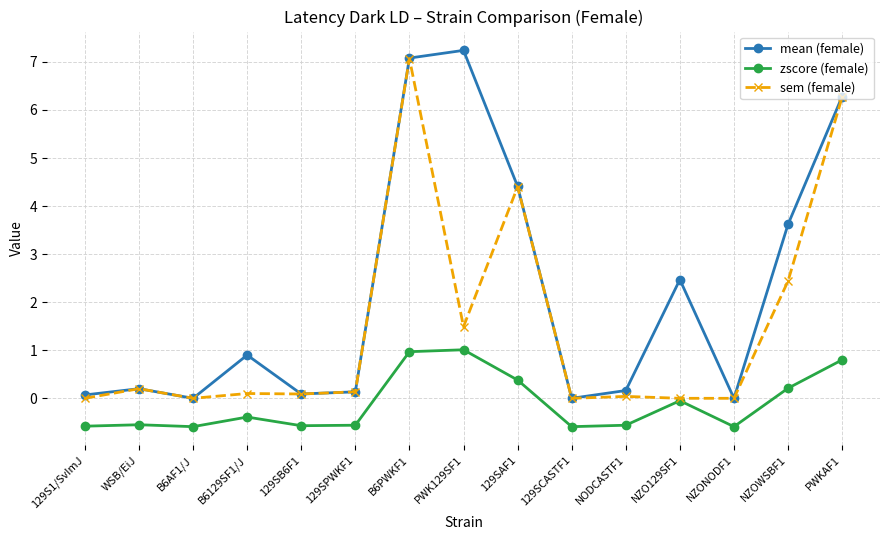

How many values in zscore (female) are above zero?

5